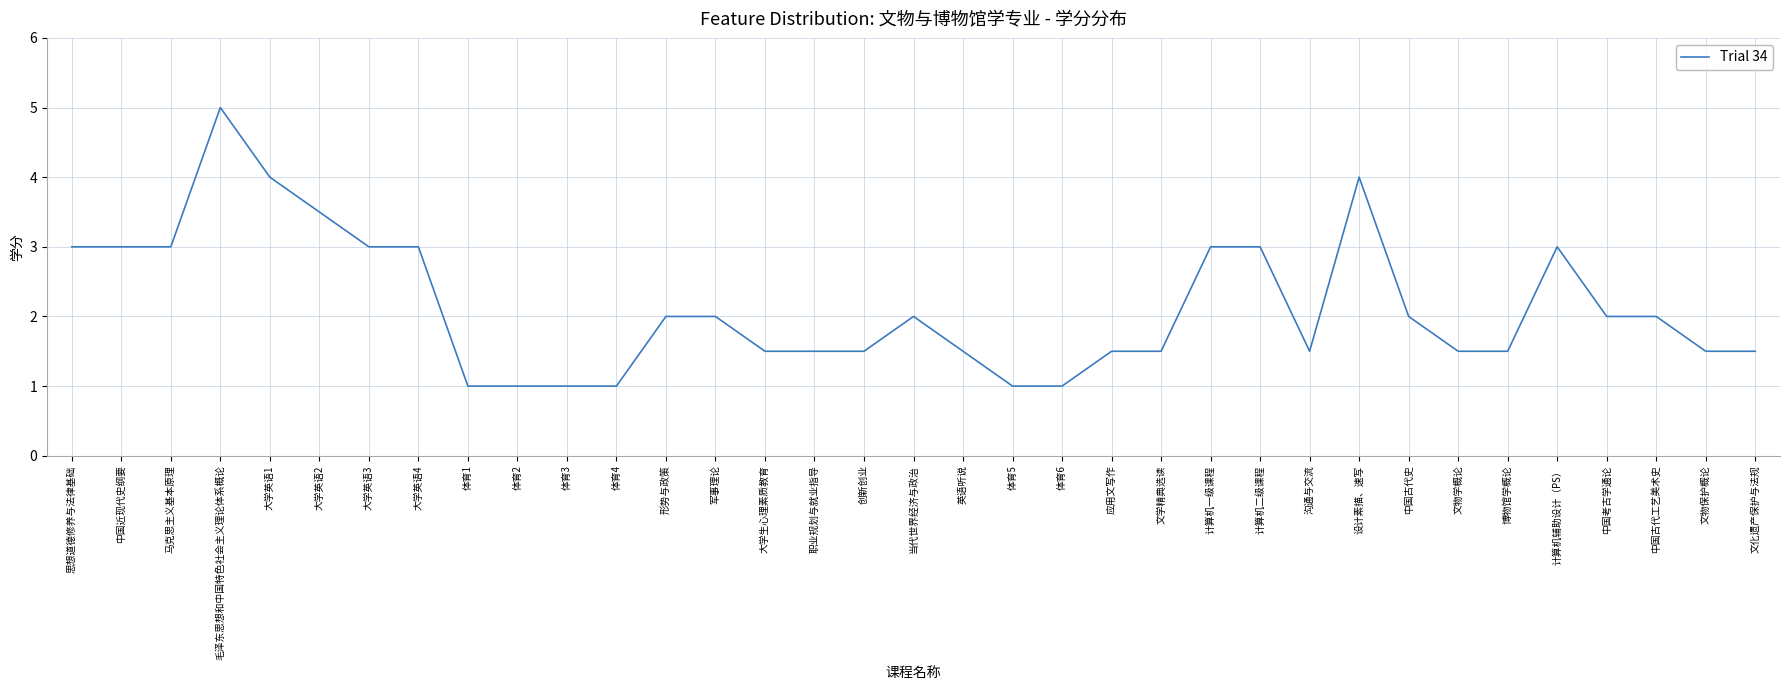

What is the change in value from 体育6 to 应用文写作?

+0.5